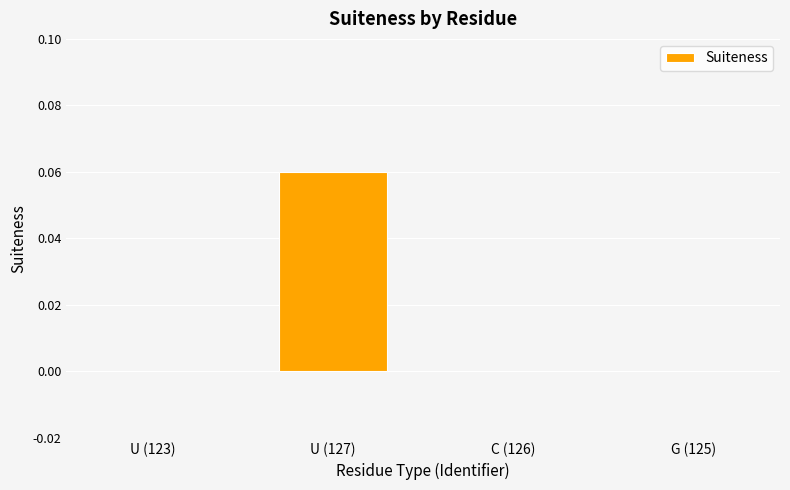

The value at U (123) is 0.0. True or false?

True